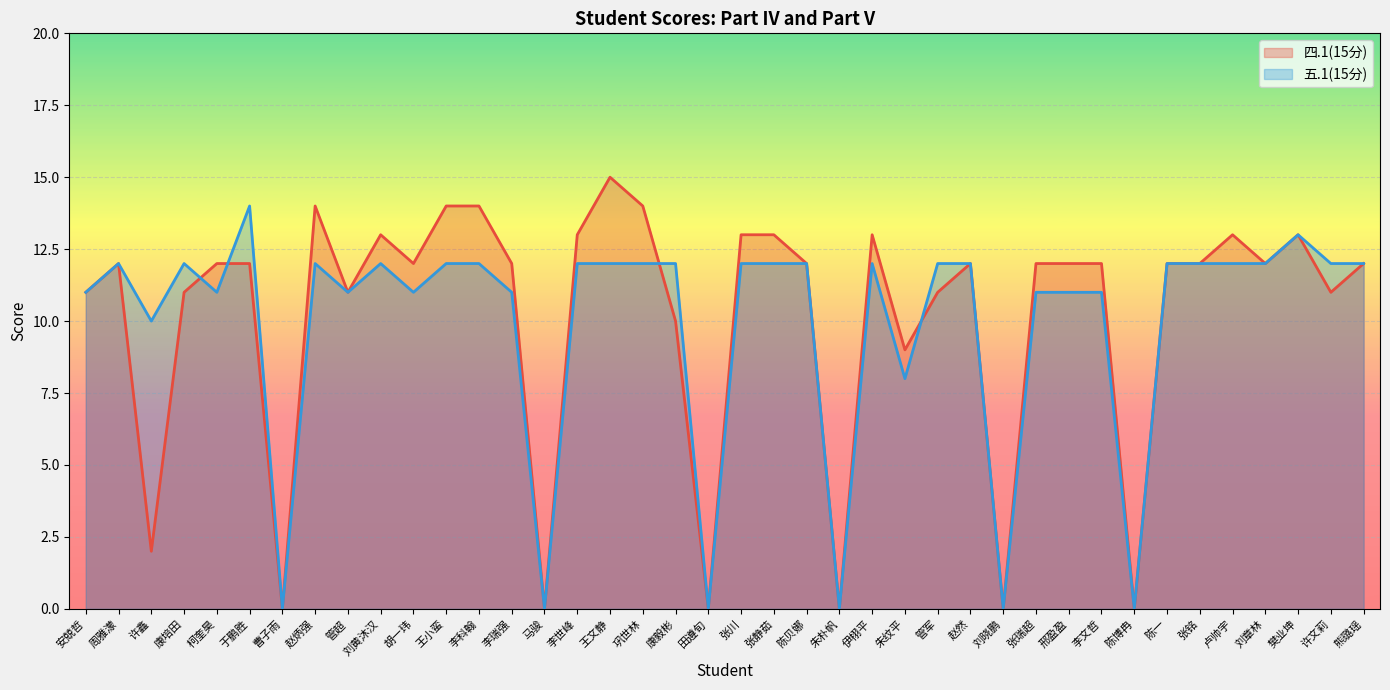

At which category is the sum across all series the highest?

王文静